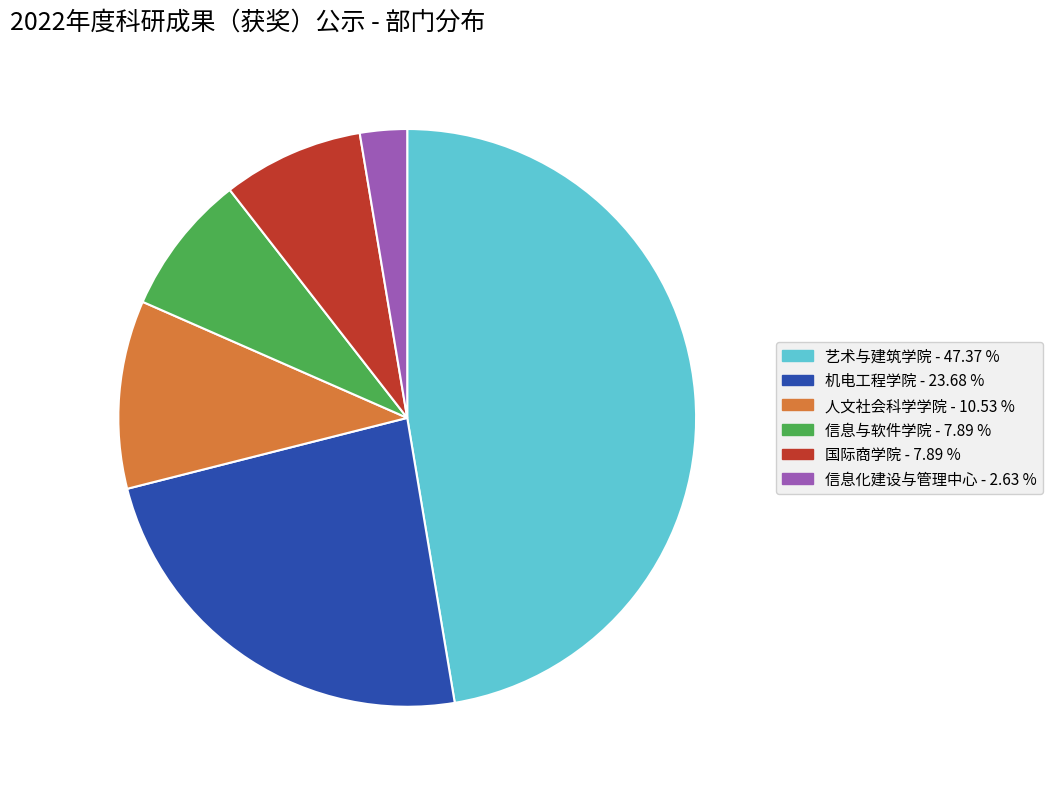

Is 国际商学院 the majority of the pie?

No